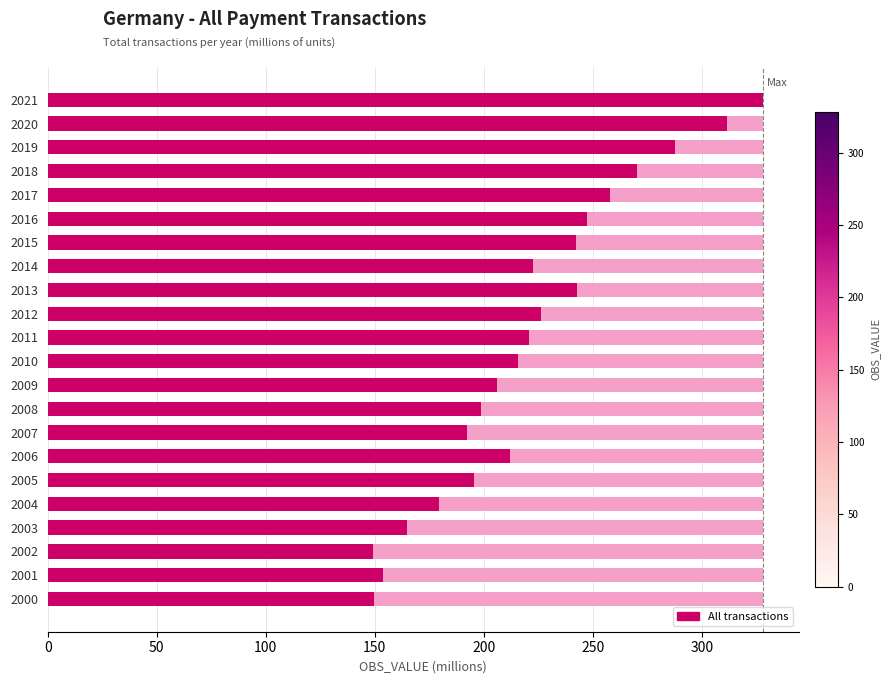

What is the maximum value shown in the chart?

328.1